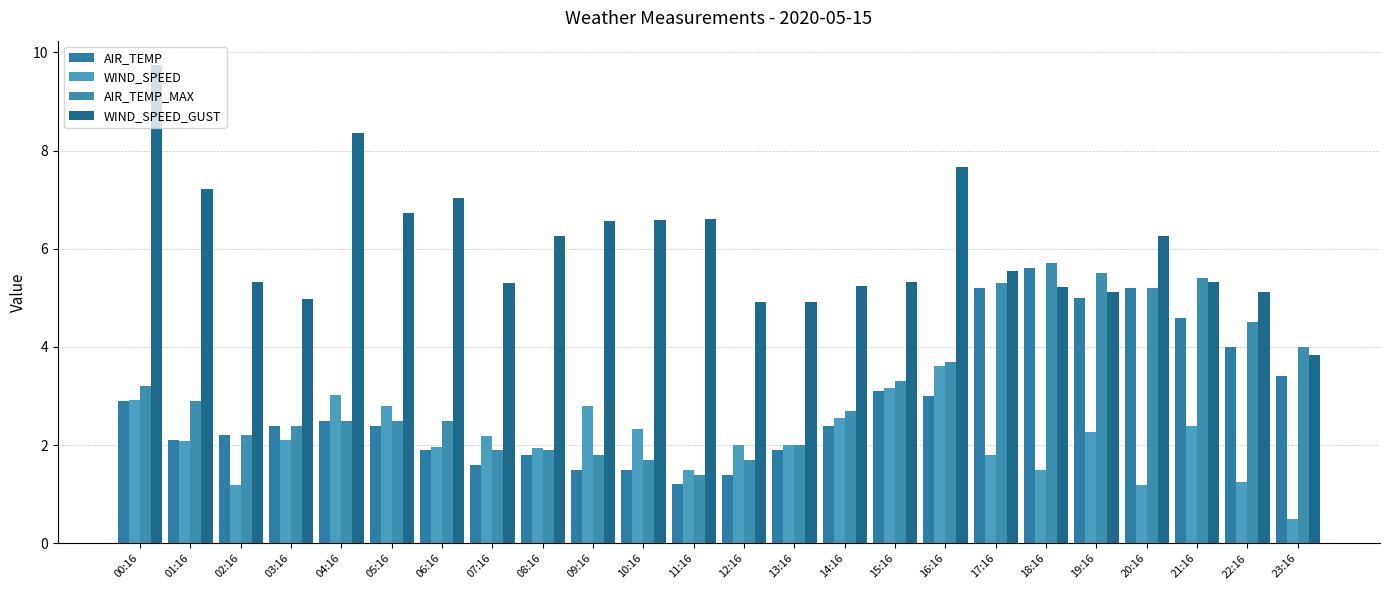

Reading left to right, what are all the values shown in this chart?

AIR_TEMP: 00:16=2.9	01:16=2.1	02:16=2.2	03:16=2.4	04:16=2.5	05:16=2.4	06:16=1.9	07:16=1.6	08:16=1.8	09:16=1.5	10:16=1.5	11:16=1.2	12:16=1.4	13:16=1.9	14:16=2.4	15:16=3.1	16:16=3.0	17:16=5.2	18:16=5.6	19:16=5.0	20:16=5.2	21:16=4.6	22:16=4.0	23:16=3.4
WIND_SPEED: 00:16=2.9	01:16=2.1	02:16=1.2	03:16=2.1	04:16=3.0	05:16=2.8	06:16=2.0	07:16=2.2	08:16=1.9	09:16=2.8	10:16=2.3	11:16=1.5	12:16=2.0	13:16=2.0	14:16=2.6	15:16=3.2	16:16=3.6	17:16=1.8	18:16=1.5	19:16=2.3	20:16=1.2	21:16=2.4	22:16=1.2	23:16=0.5
AIR_TEMP_MAX: 00:16=3.2	01:16=2.9	02:16=2.2	03:16=2.4	04:16=2.5	05:16=2.5	06:16=2.5	07:16=1.9	08:16=1.9	09:16=1.8	10:16=1.7	11:16=1.4	12:16=1.7	13:16=2.0	14:16=2.7	15:16=3.3	16:16=3.7	17:16=5.3	18:16=5.7	19:16=5.5	20:16=5.2	21:16=5.4	22:16=4.5	23:16=4.0
WIND_SPEED_GUST: 00:16=9.8	01:16=7.2	02:16=5.3	03:16=5.0	04:16=8.4	05:16=6.7	06:16=7.0	07:16=5.3	08:16=6.2	09:16=6.6	10:16=6.6	11:16=6.6	12:16=4.9	13:16=4.9	14:16=5.2	15:16=5.3	16:16=7.7	17:16=5.6	18:16=5.2	19:16=5.1	20:16=6.2	21:16=5.3	22:16=5.1	23:16=3.8